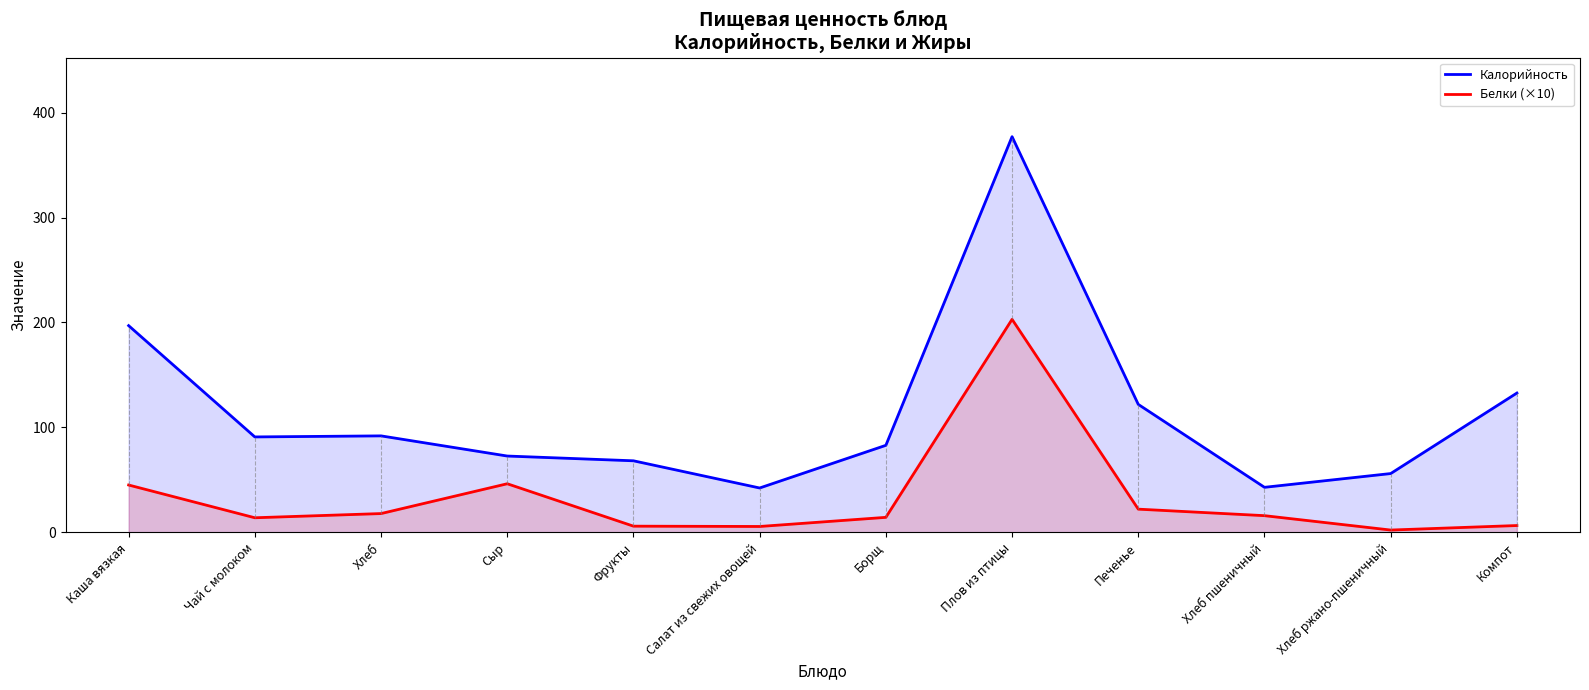

At how many categories does at least one series exceed 128?

3